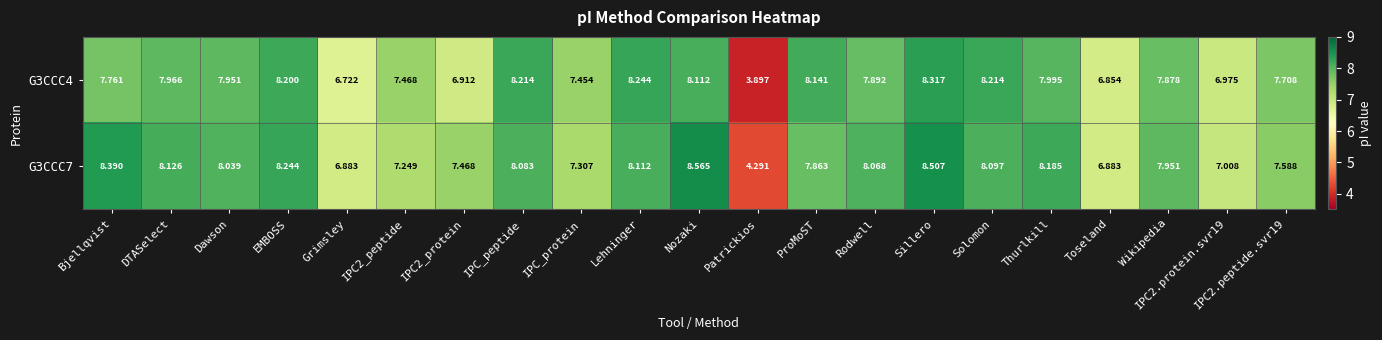

Which category has the lowest value across all series?

Patrickios